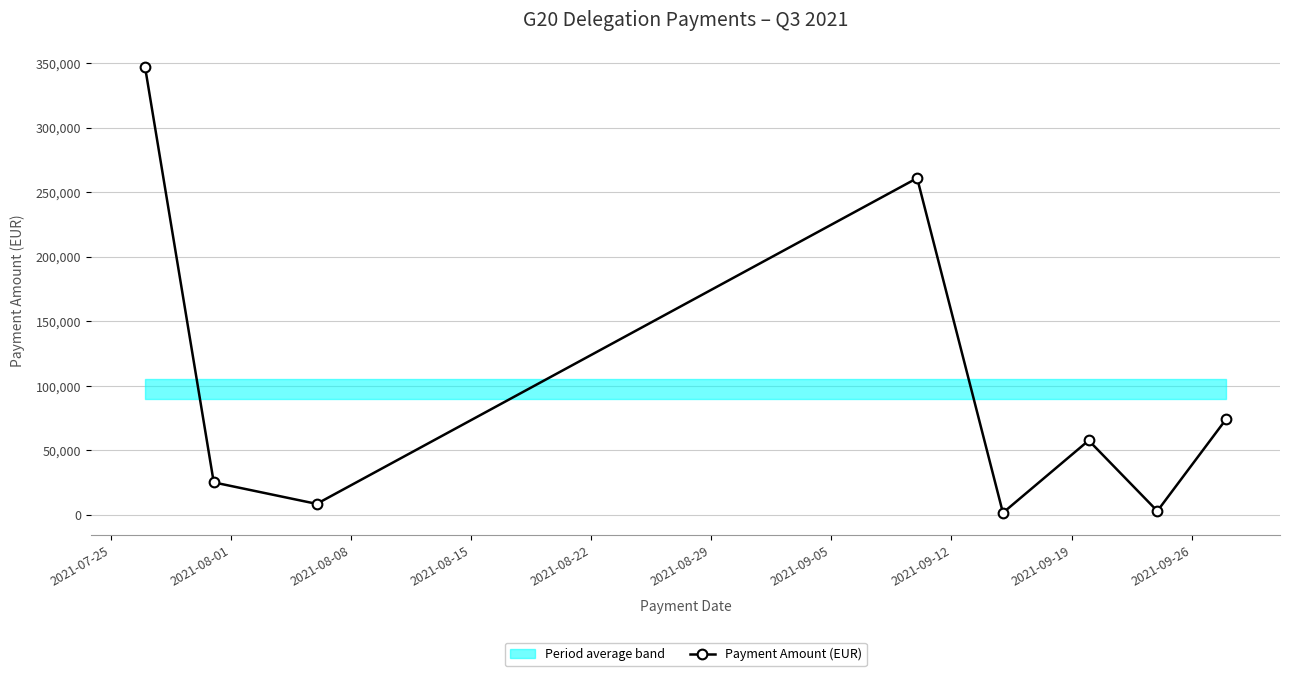

What is the value of the Payment Amount (EUR) point at the 4th from the left?

260915.1